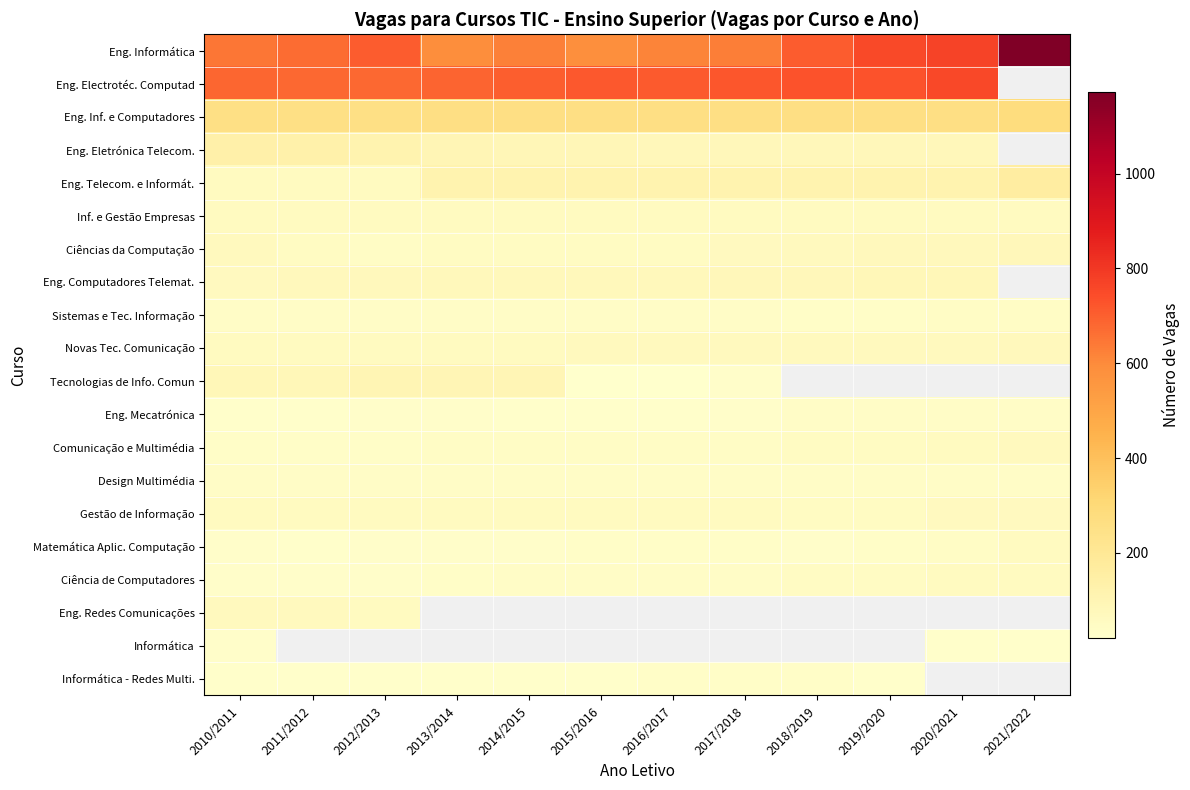

Which category has the highest value across all series?

2021/2022